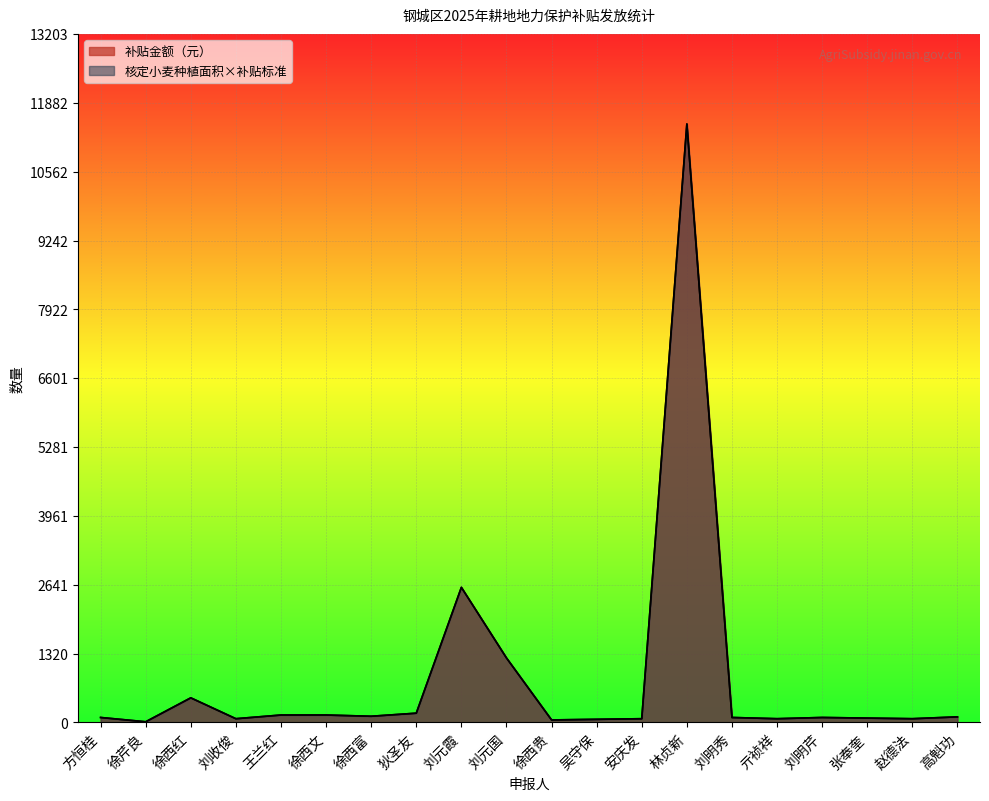

In 补贴金额（元）, how many points are lower than both neighbors (excluding endpoints)?

6